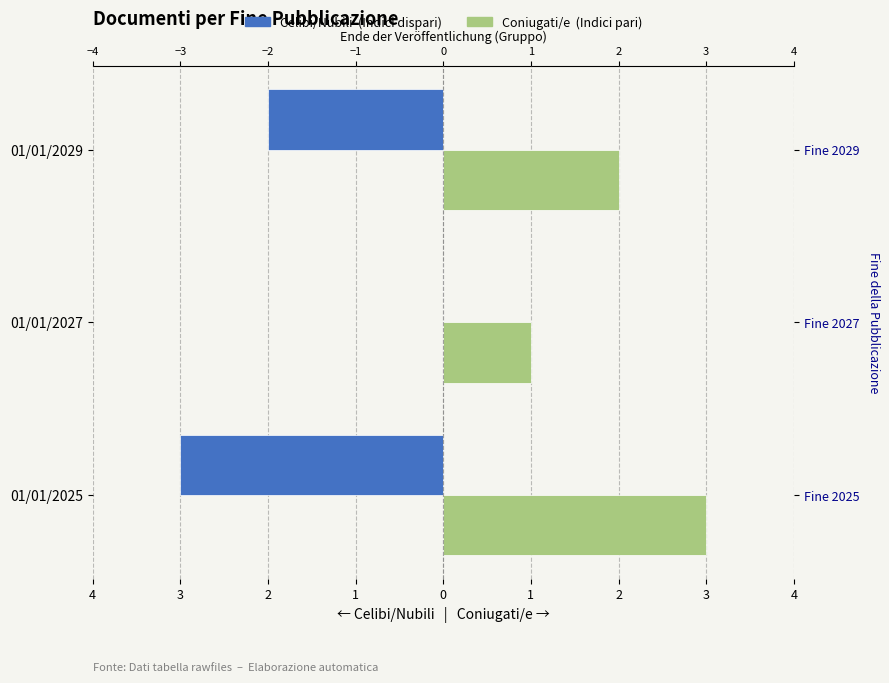

What are all the series names shown in the legend?

Celibi/Nubili, Coniugati/e